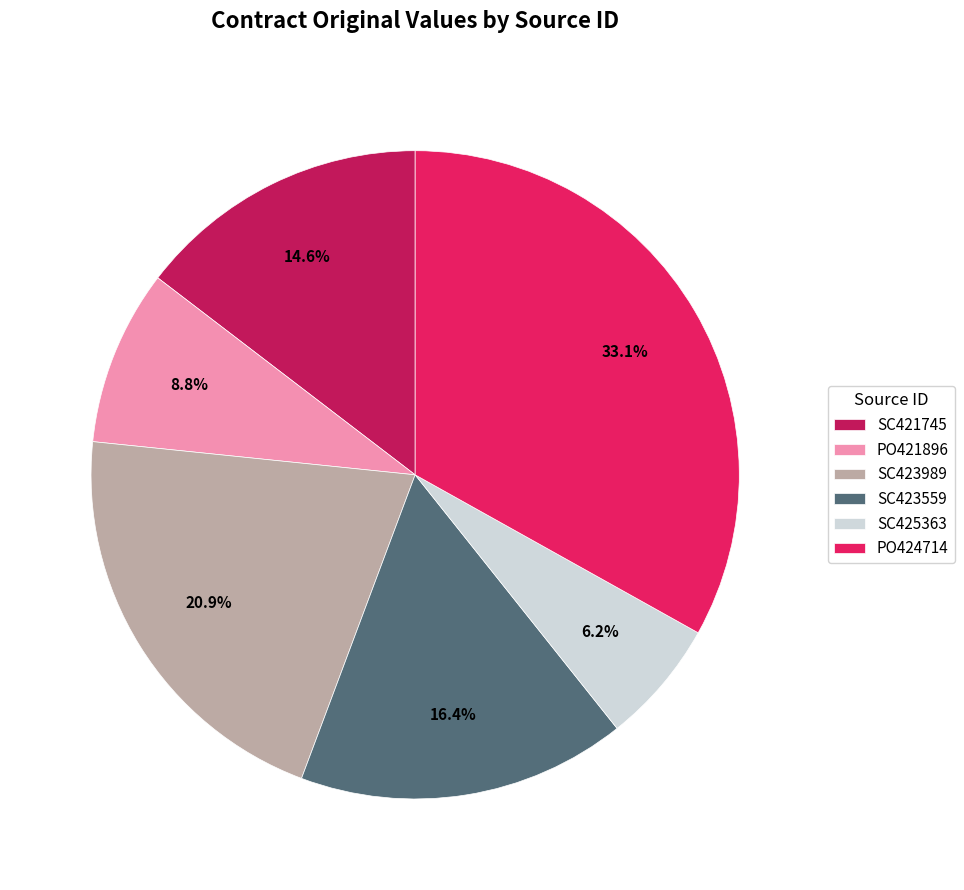

What is the ratio of the value at SC421745 to the value at SC423559?

0.9